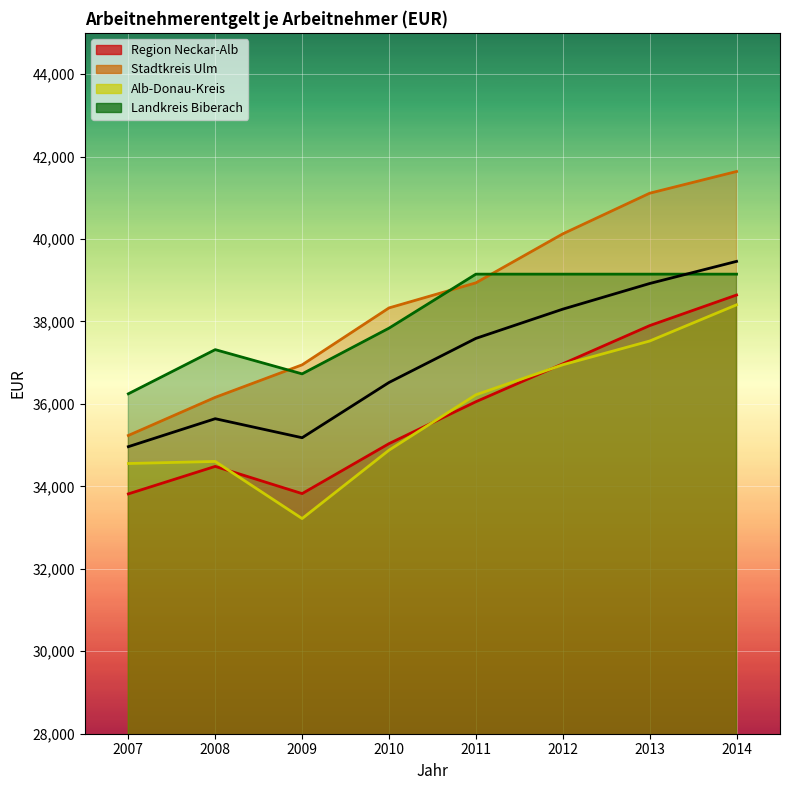

What is the lowest value of the Alb-Donau-Kreis series?

33219